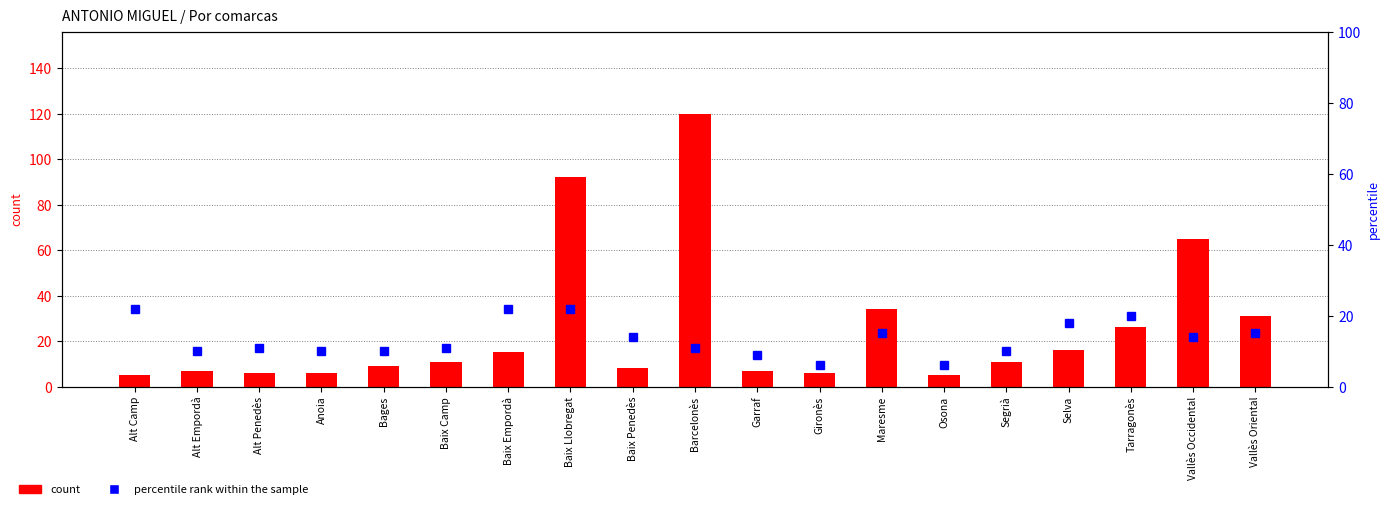

Reading right to left, extract all data points from this chart.

count: 31	65	26	16	11	5	34	6	7	120	8	92	15	11	9	6	6	7	5
percentile rank within the sample: 15	14	20	18	10	6	15	6	9	11	14	22	22	11	10	10	11	10	22